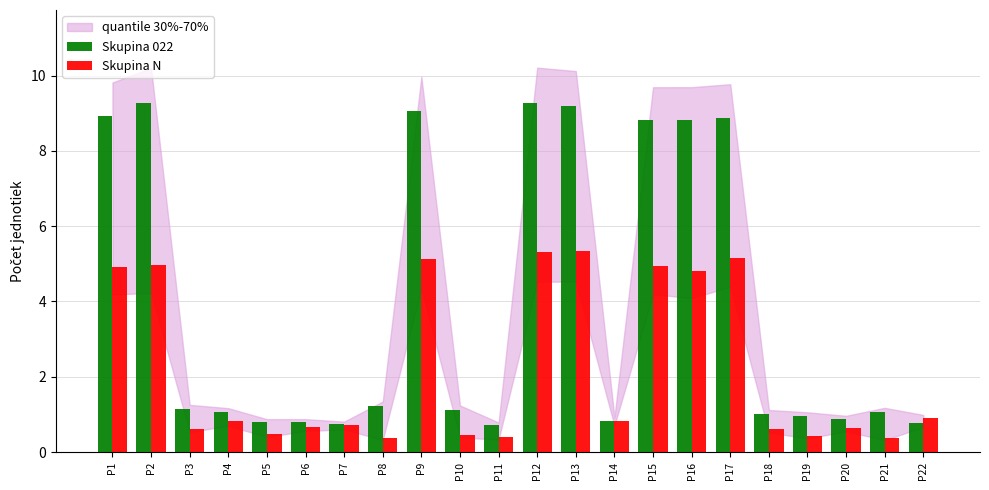

What is the sum of the Skupina N values at P13 and P10?

5.8